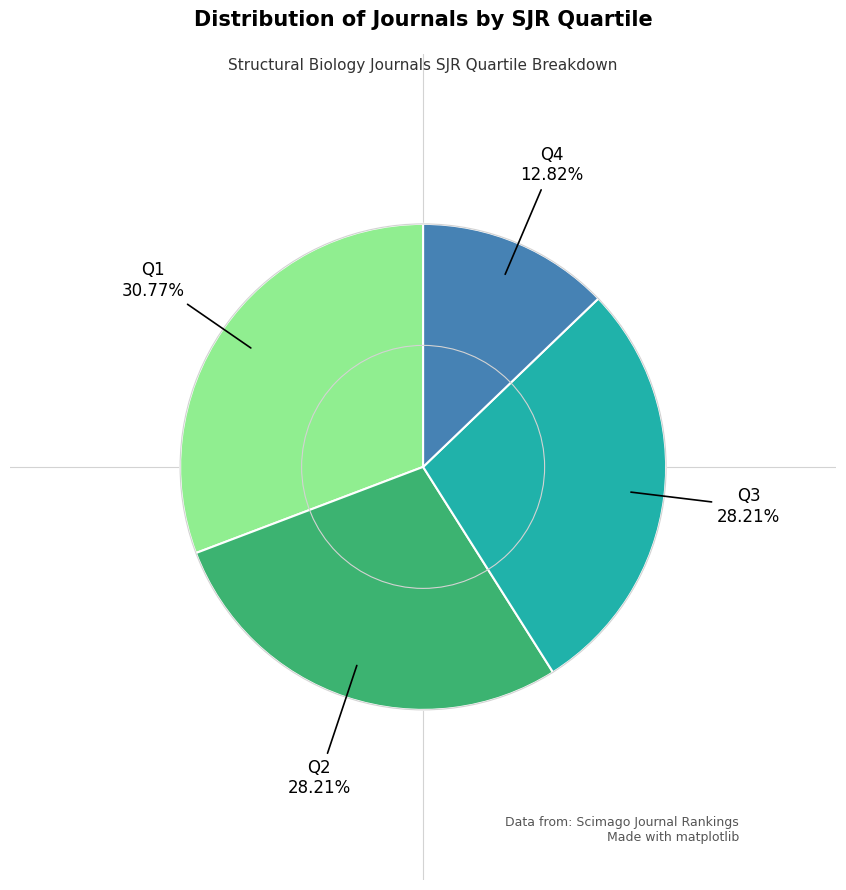

True or false: Q3 accounts for 28% of the total.

True